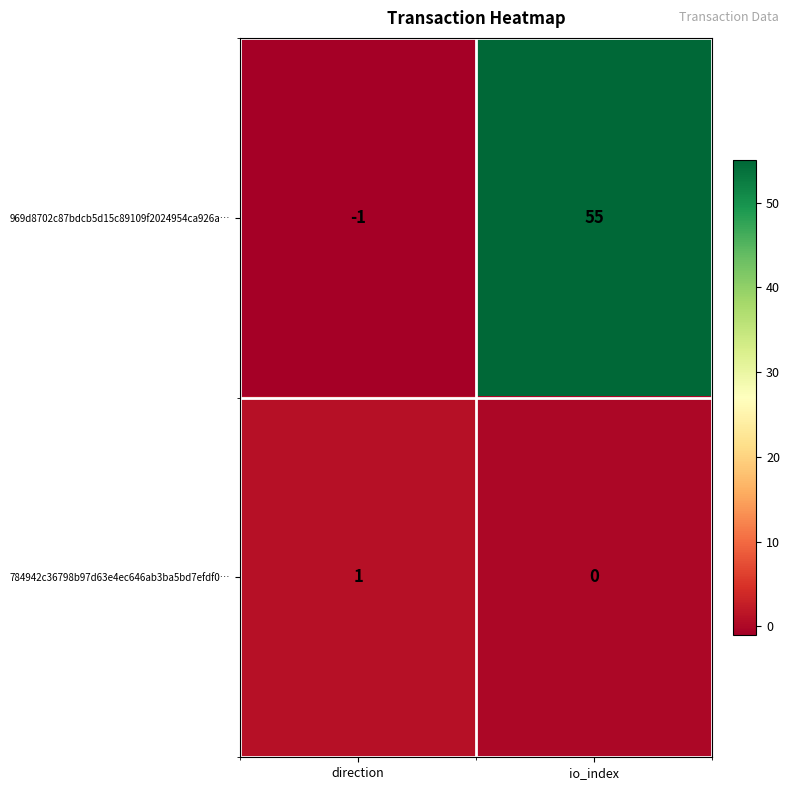

What is the spread (max minus min) of values at io_index?

55